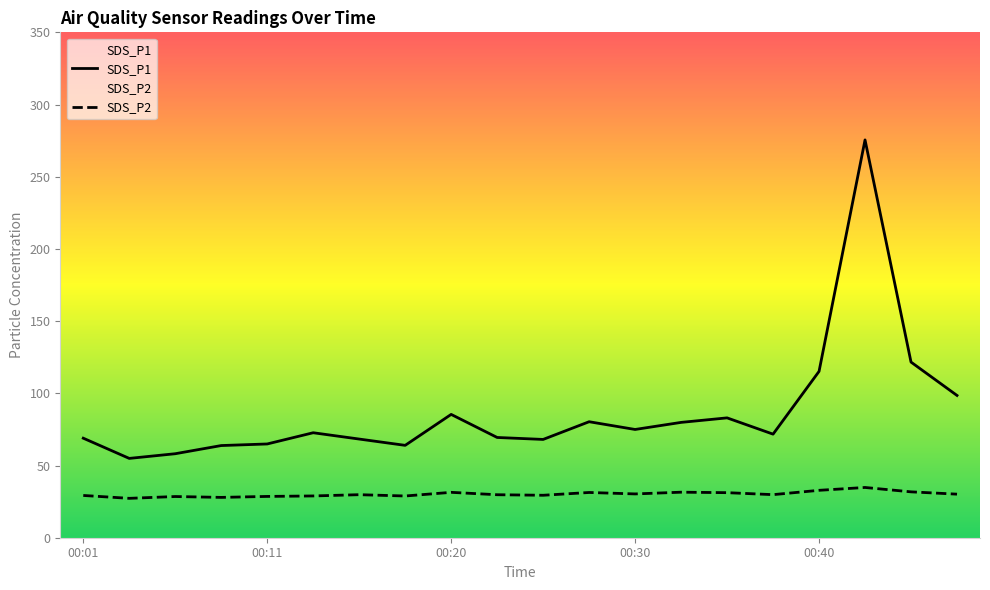

How many data points does each series have?

20